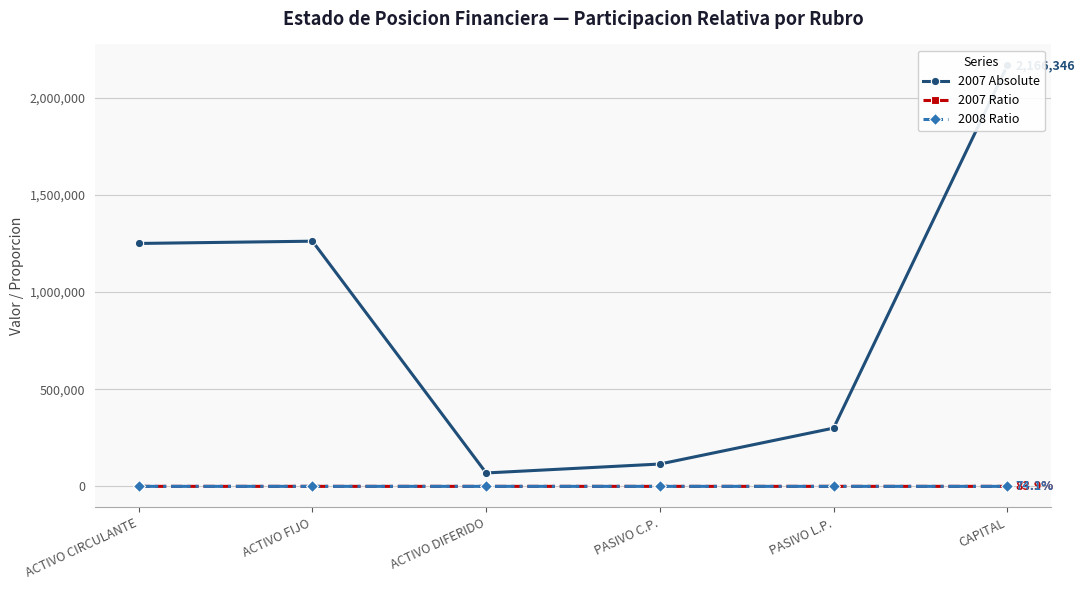

How many series are shown in this chart?

3